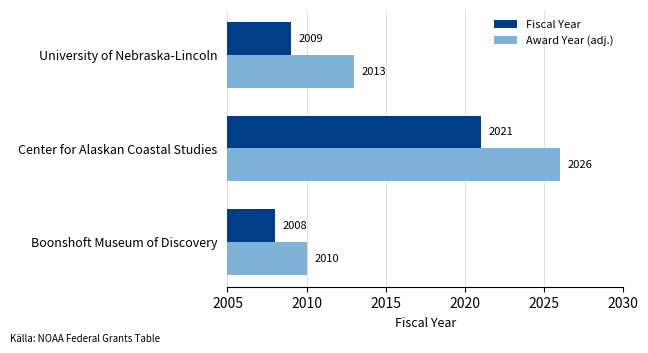

Which series has the largest range (max minus min)?

Award Year (adj.)